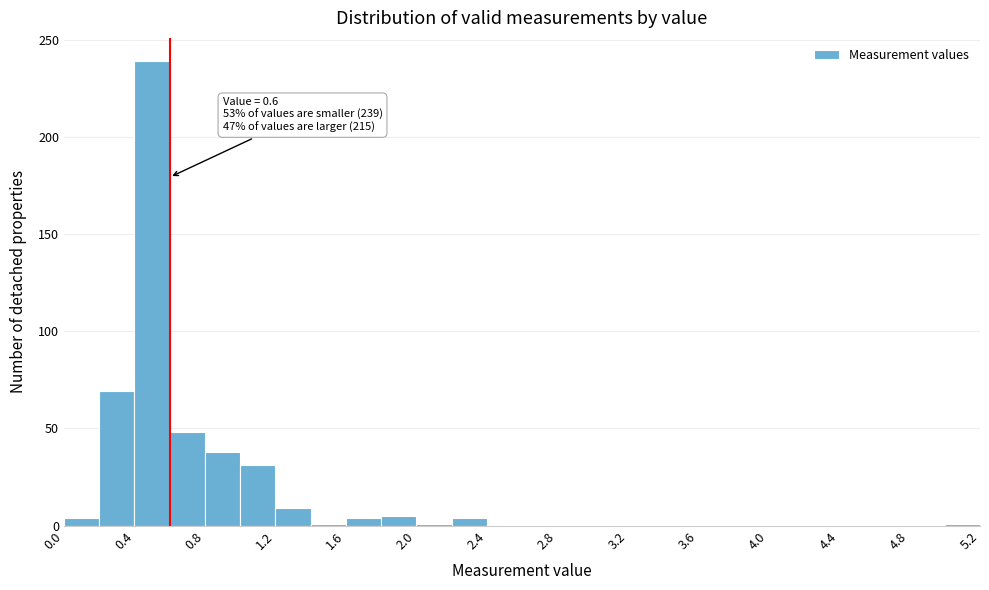

Over which range of the x-axis is the bar tallest?

0.4 to 0.6